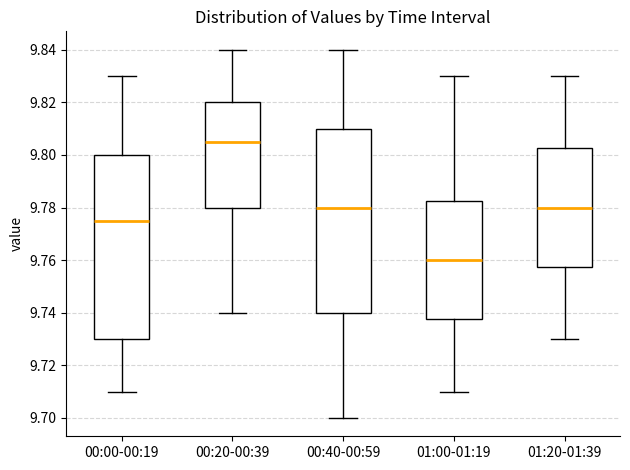

Where is the upper edge of the box for 01:00-01:19 on the y-axis? The values are not printed on the chart, so give them approximately, as read against the axis.

9.782